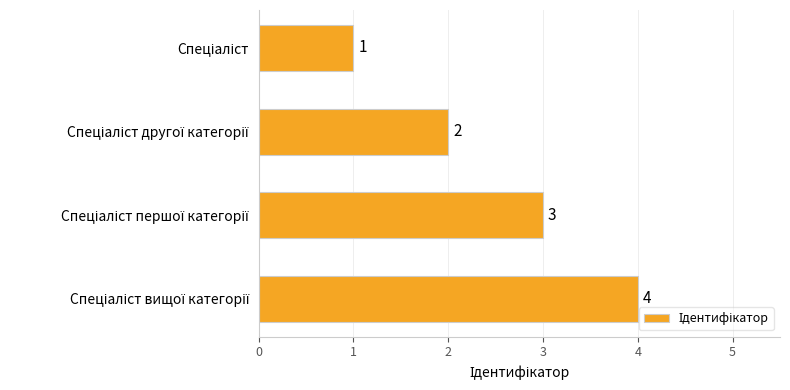

What is the maximum value shown in the chart?

4